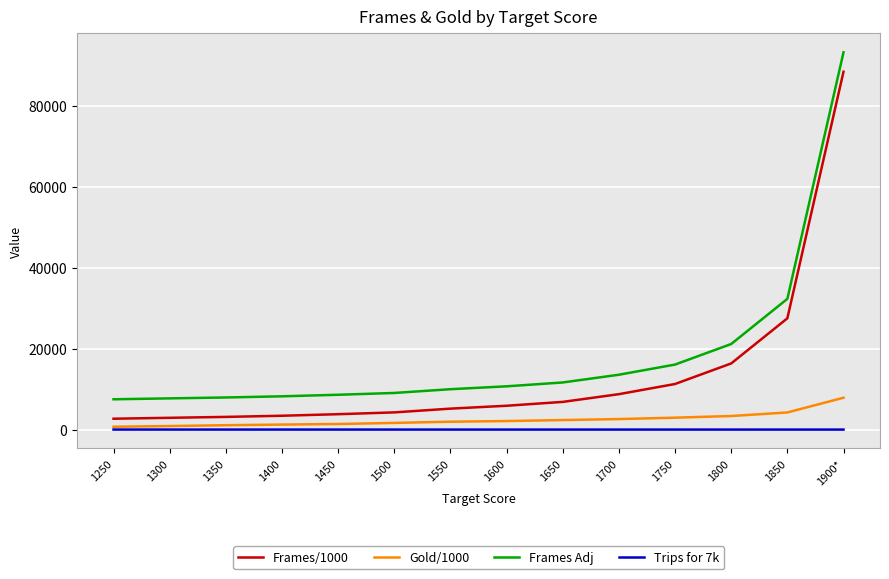

What is the difference between the Frames Adj values at 1450 and 1550?

1374